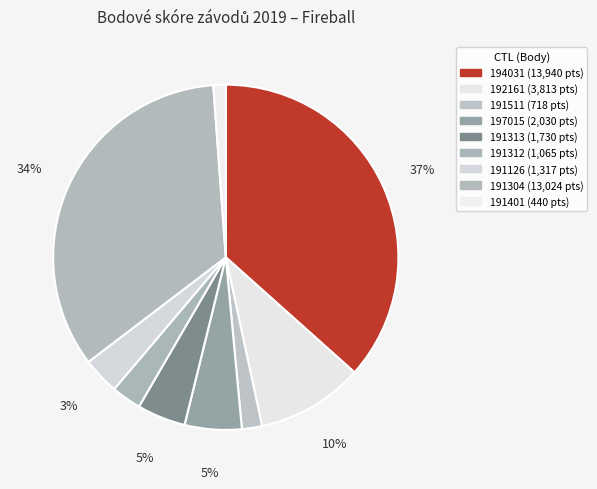

How many slices are in this pie chart?

9